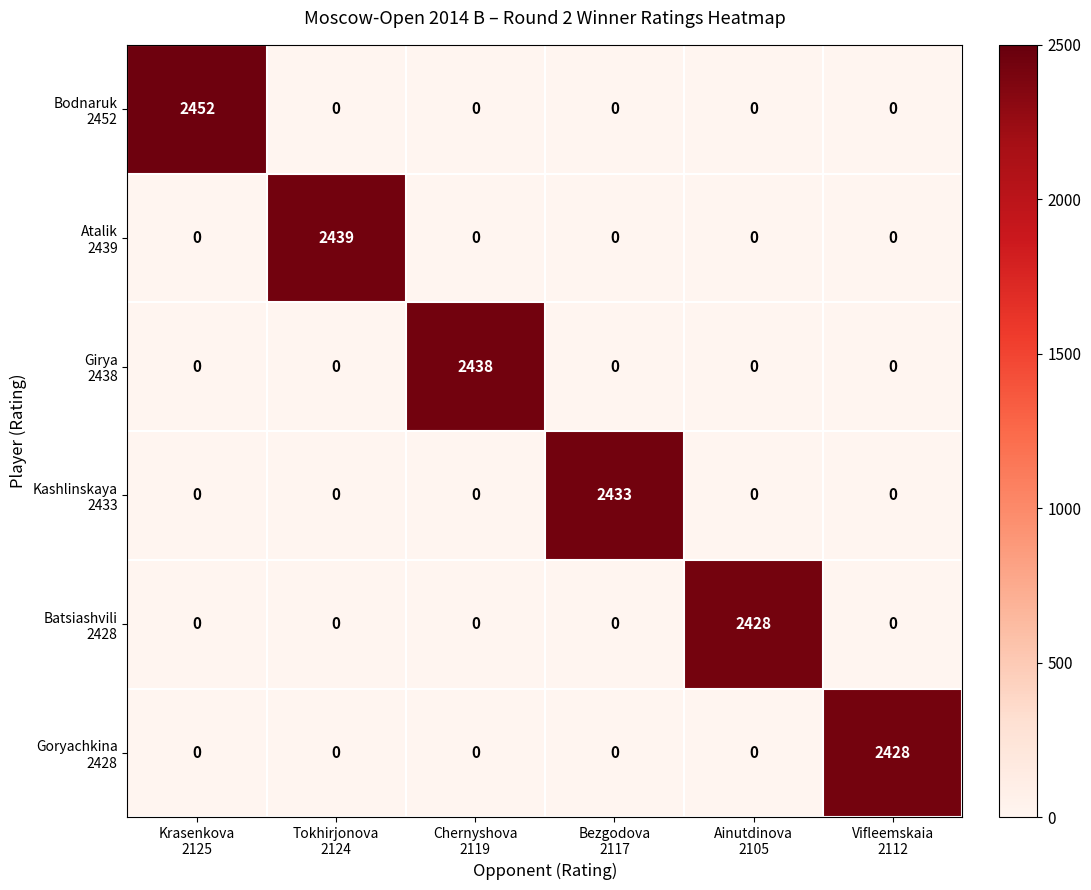

What is the maximum value shown in the chart?

2452